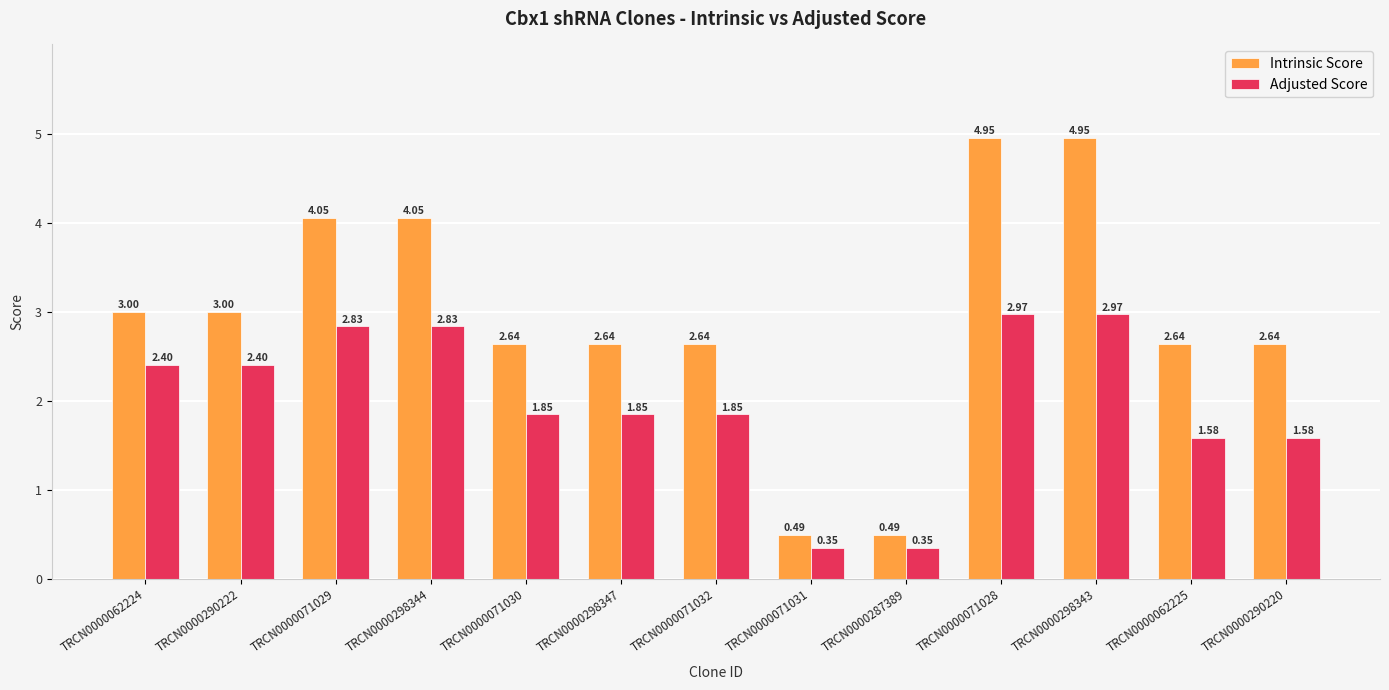

True or false: Adjusted Score has a value of 0.7 at TRCN0000298343.

False